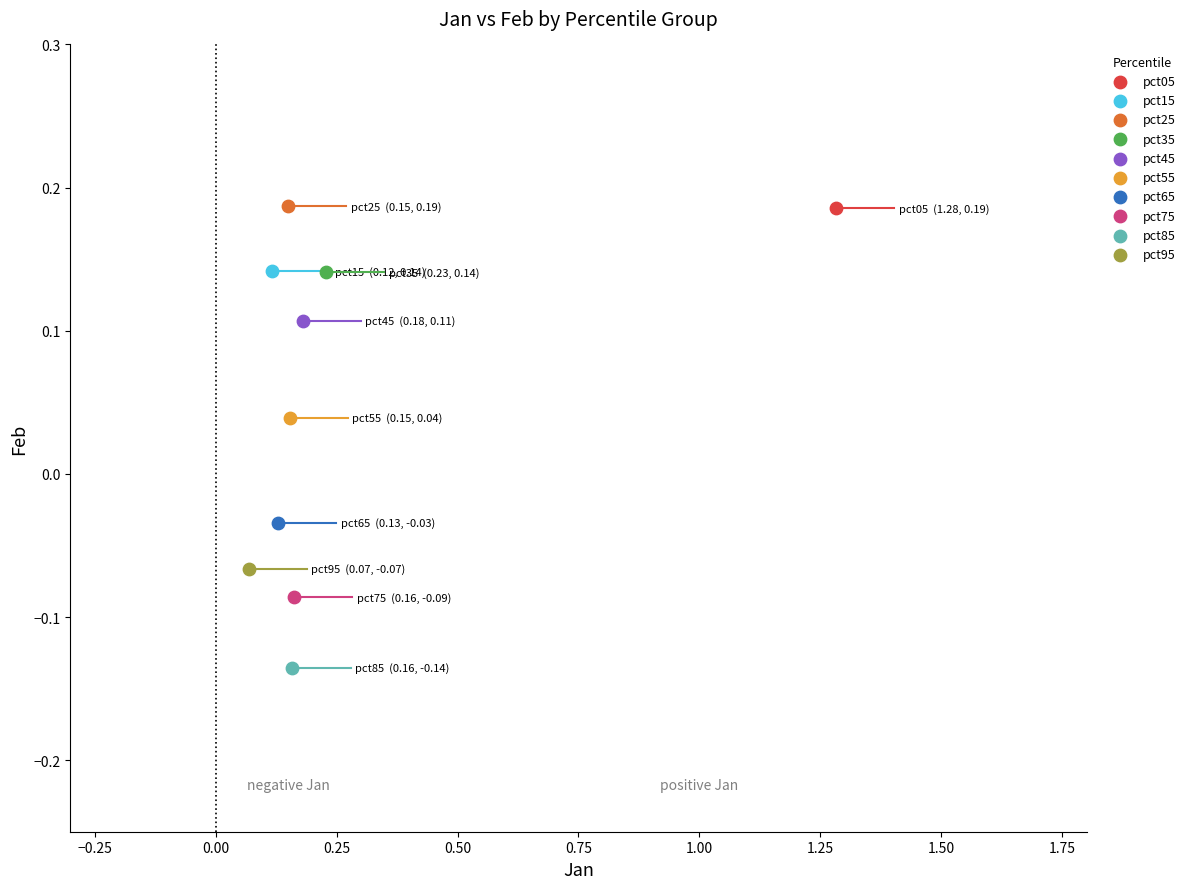

What are all the series names shown in the legend?

pct05, pct15, pct25, pct35, pct45, pct55, pct65, pct75, pct85, pct95